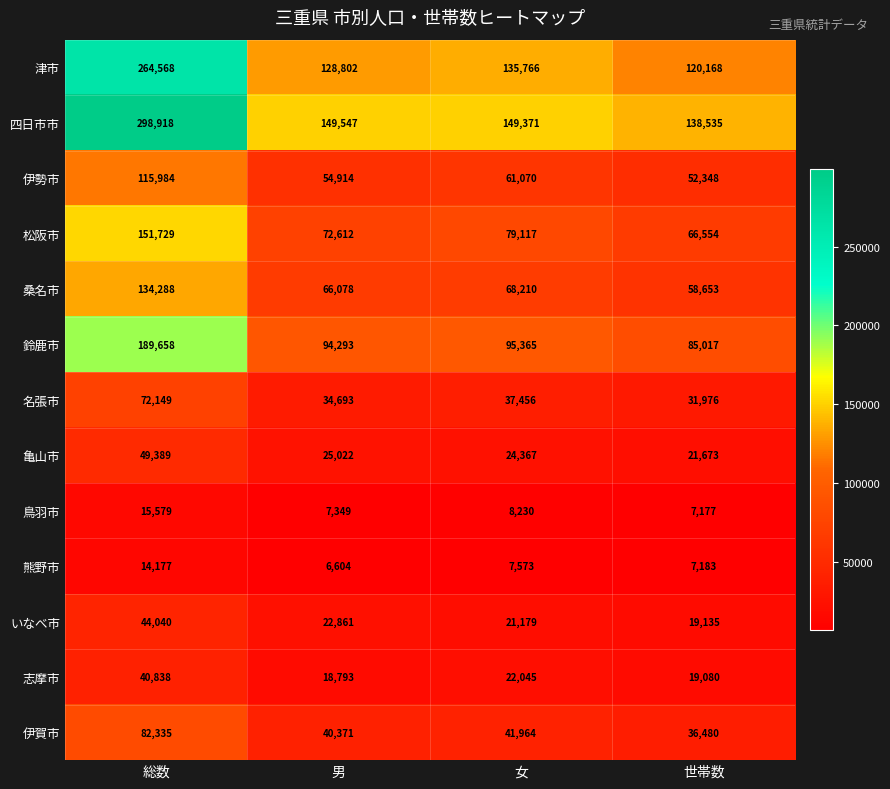

What is the total value across all series at 女?

751713